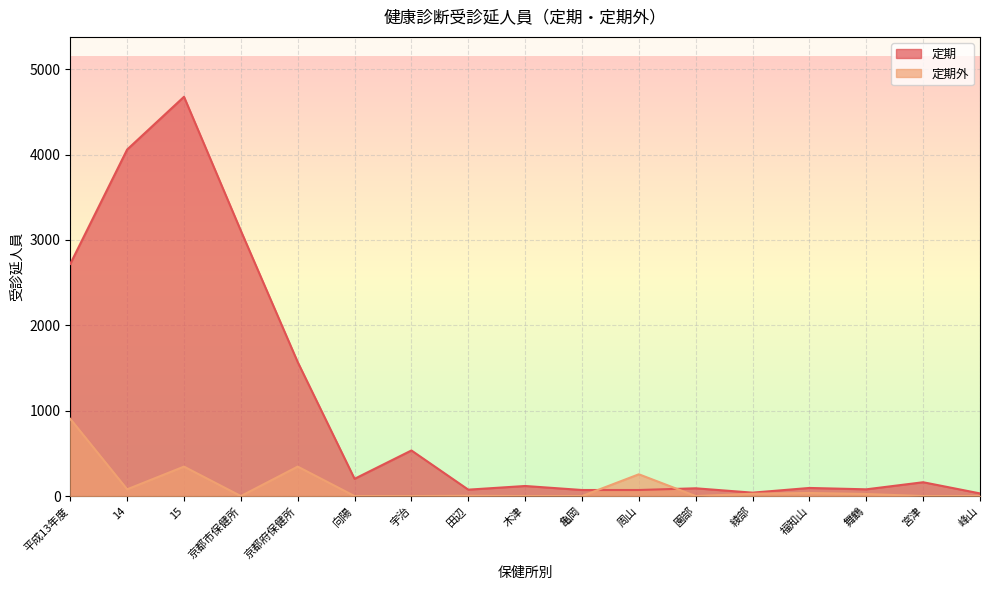

Rank the series by their average value, from lowest to highest.

定期外, 定期